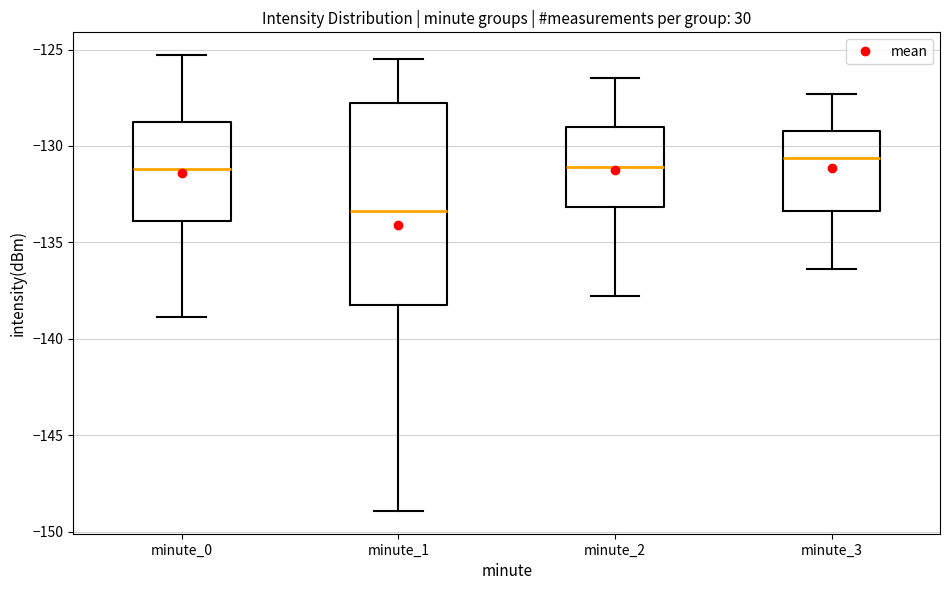

Where is the upper edge of the box for minute_3 on the y-axis? The values are not printed on the chart, so give them approximately, as read against the axis.

-129.0